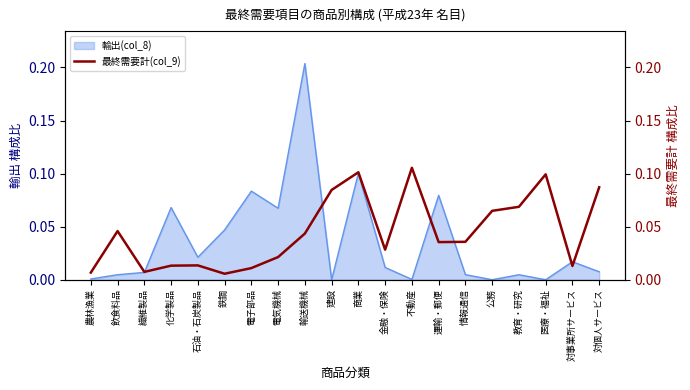

The value at 建設 is 0.1. True or false?

True